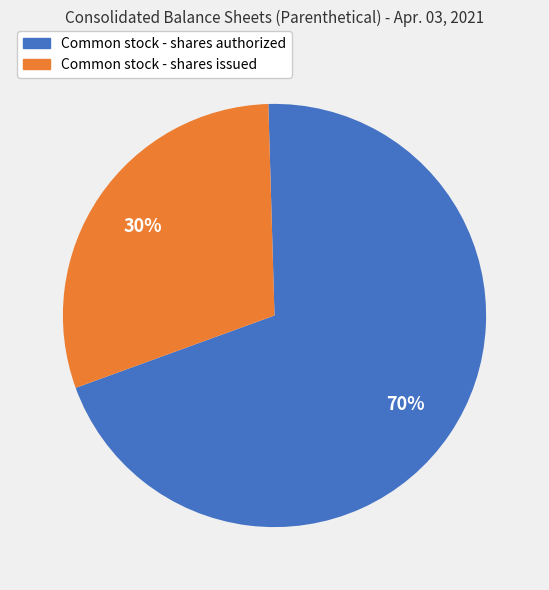

Does any single category account for the majority?

Yes